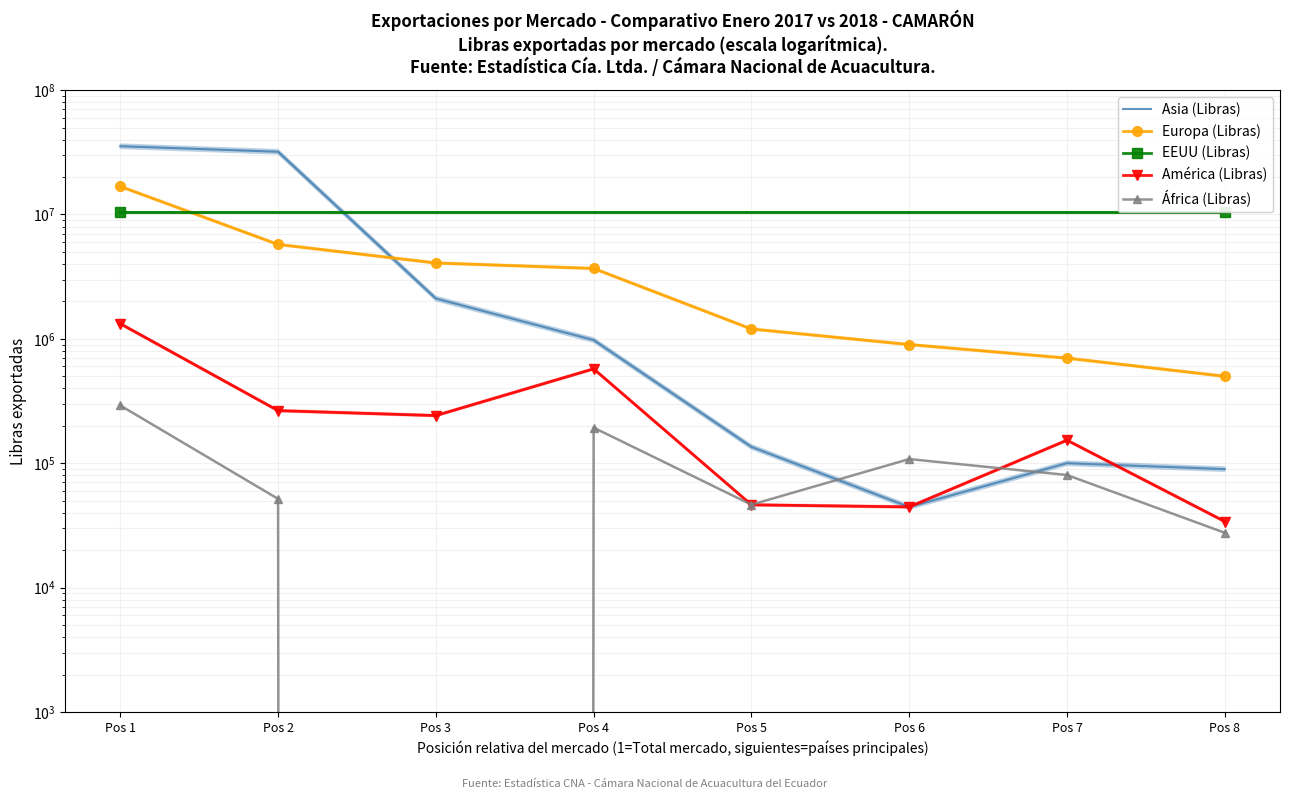

Which series has the largest range (max minus min)?

Asia (Libras)